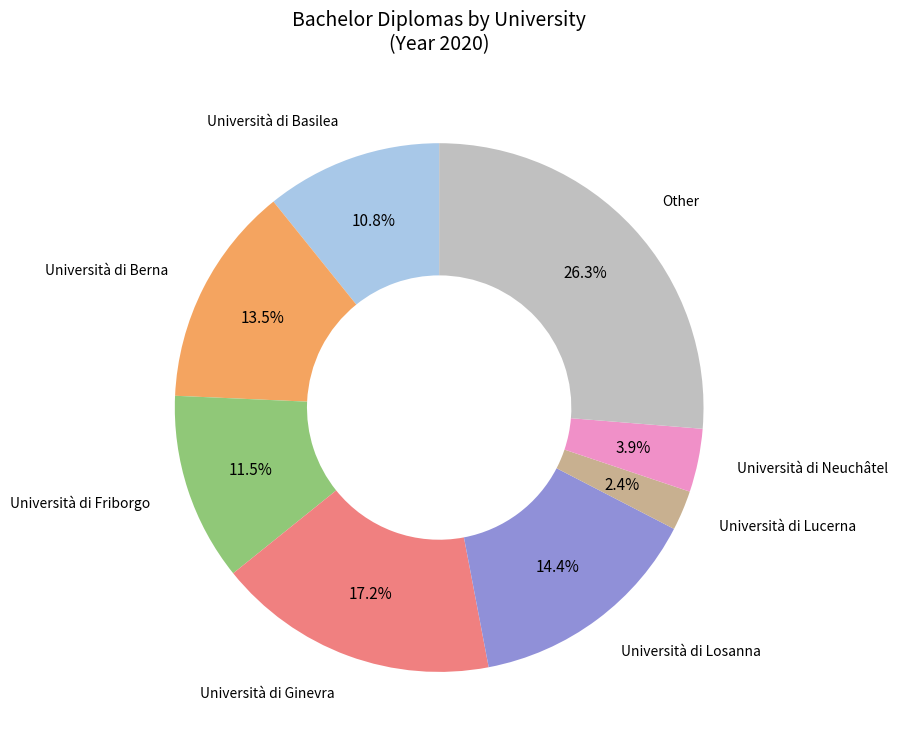

Is there any slice that represents more than half of the pie?

No